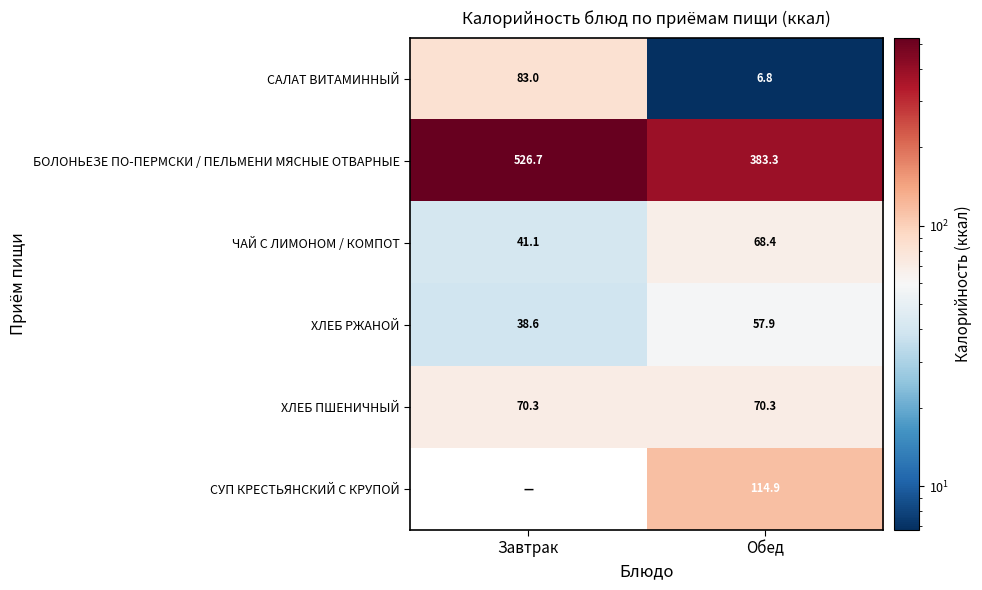

What is the sum of the САЛАТ ВИТАМИННЫЙ values at Завтрак and Обед?

89.8